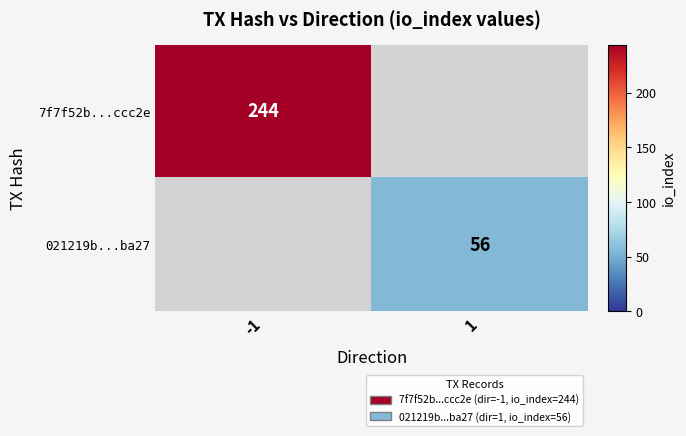

True or false: 7f7f52b...ccc2e has a value of 152 at -1.

False